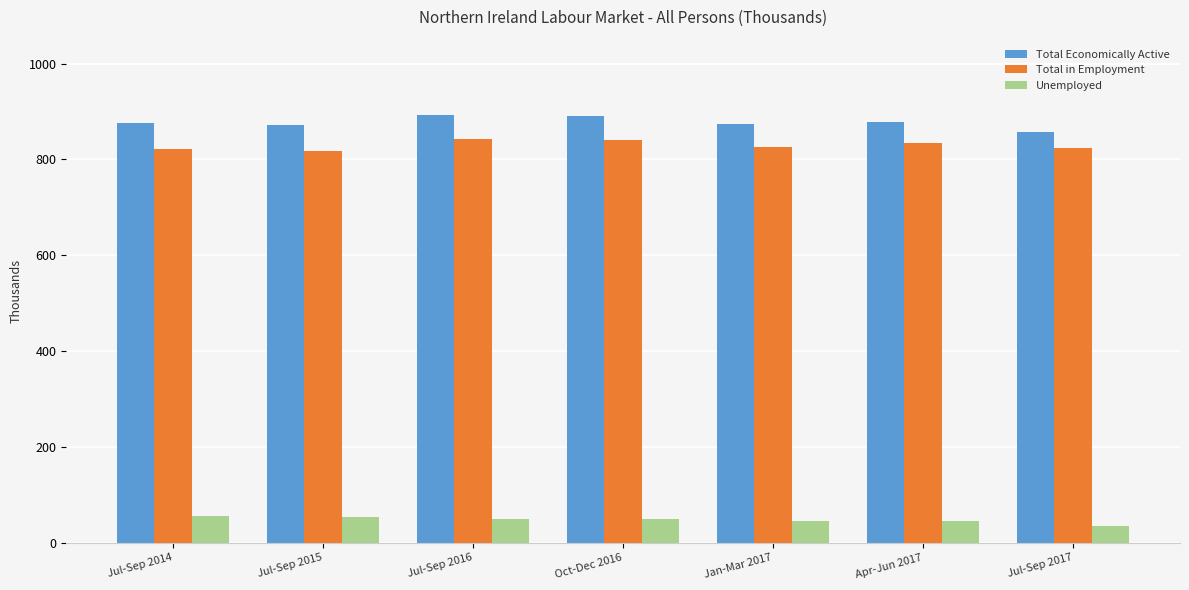

Read the Unemployed value at Jul-Sep 2015, to the nearest 10.

50